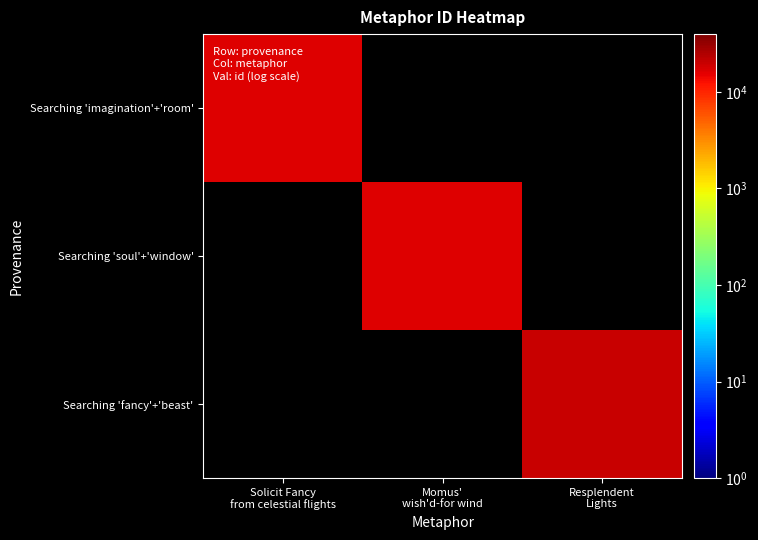

The Searching 'fancy'+'beast' series shows 7836.6 at Resplendent Lights. True or false?

False